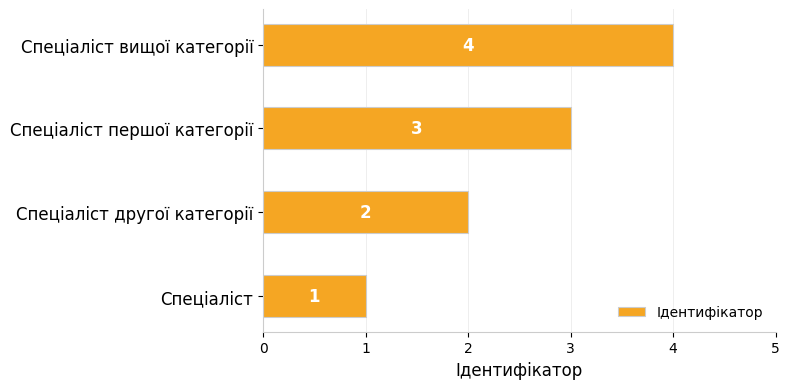

At which label is the value closest to 2?

Спеціаліст другої категорії